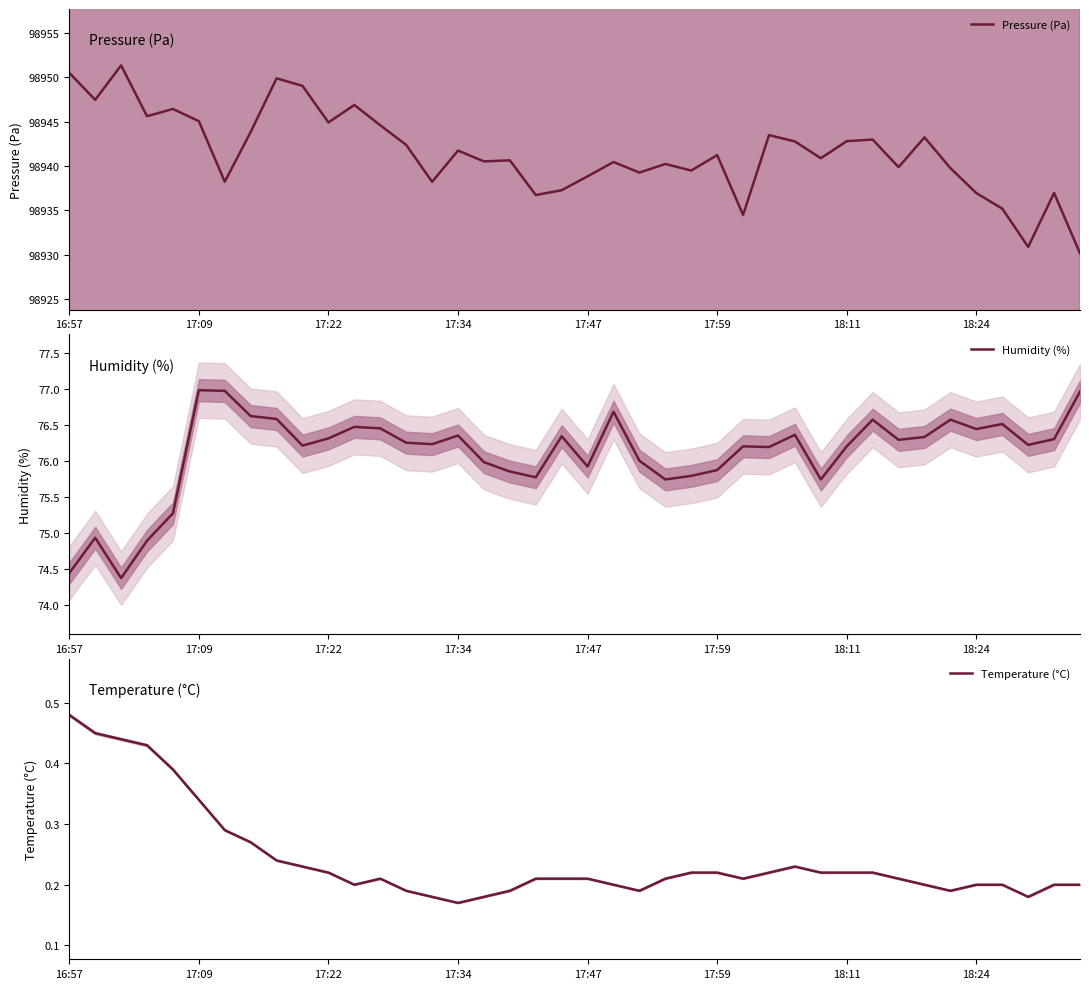

True or false: Pressure (Pa) has a value of 98938.8 at 17:47.

True